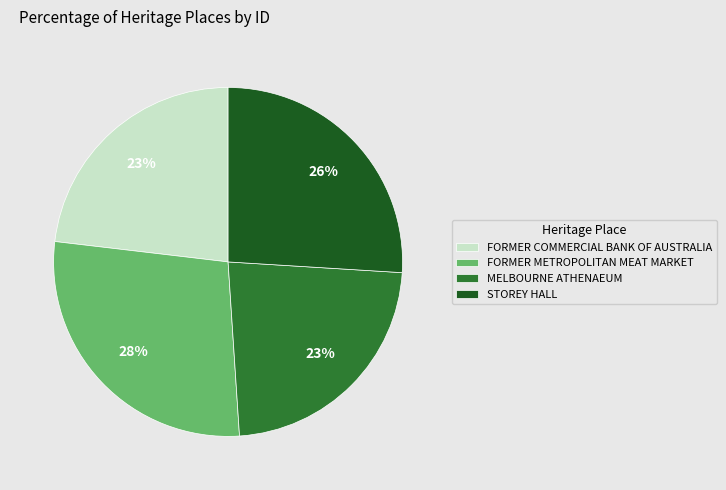

To the nearest percent, what is the average slice percentage?

25%